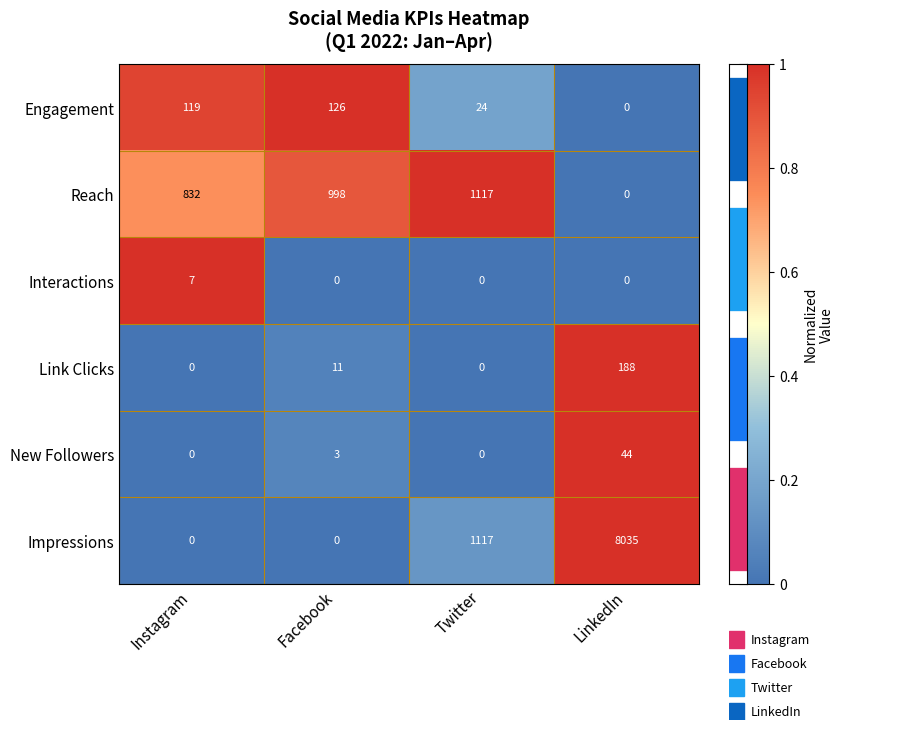

Reading right to left, extract all data points from this chart.

Engagement: LinkedIn=0.0	Twitter=24.0	Facebook=126.0	Instagram=119.0
Reach: LinkedIn=0.0	Twitter=1117.0	Facebook=998.0	Instagram=832.0
Interactions: LinkedIn=0.0	Twitter=0.0	Facebook=0.0	Instagram=7.0
Link Clicks: LinkedIn=188.0	Twitter=0.0	Facebook=11.0	Instagram=0.0
New Followers: LinkedIn=44.0	Twitter=0.0	Facebook=3.0	Instagram=0.0
Impressions: LinkedIn=8035.0	Twitter=1117.0	Facebook=0.0	Instagram=0.0